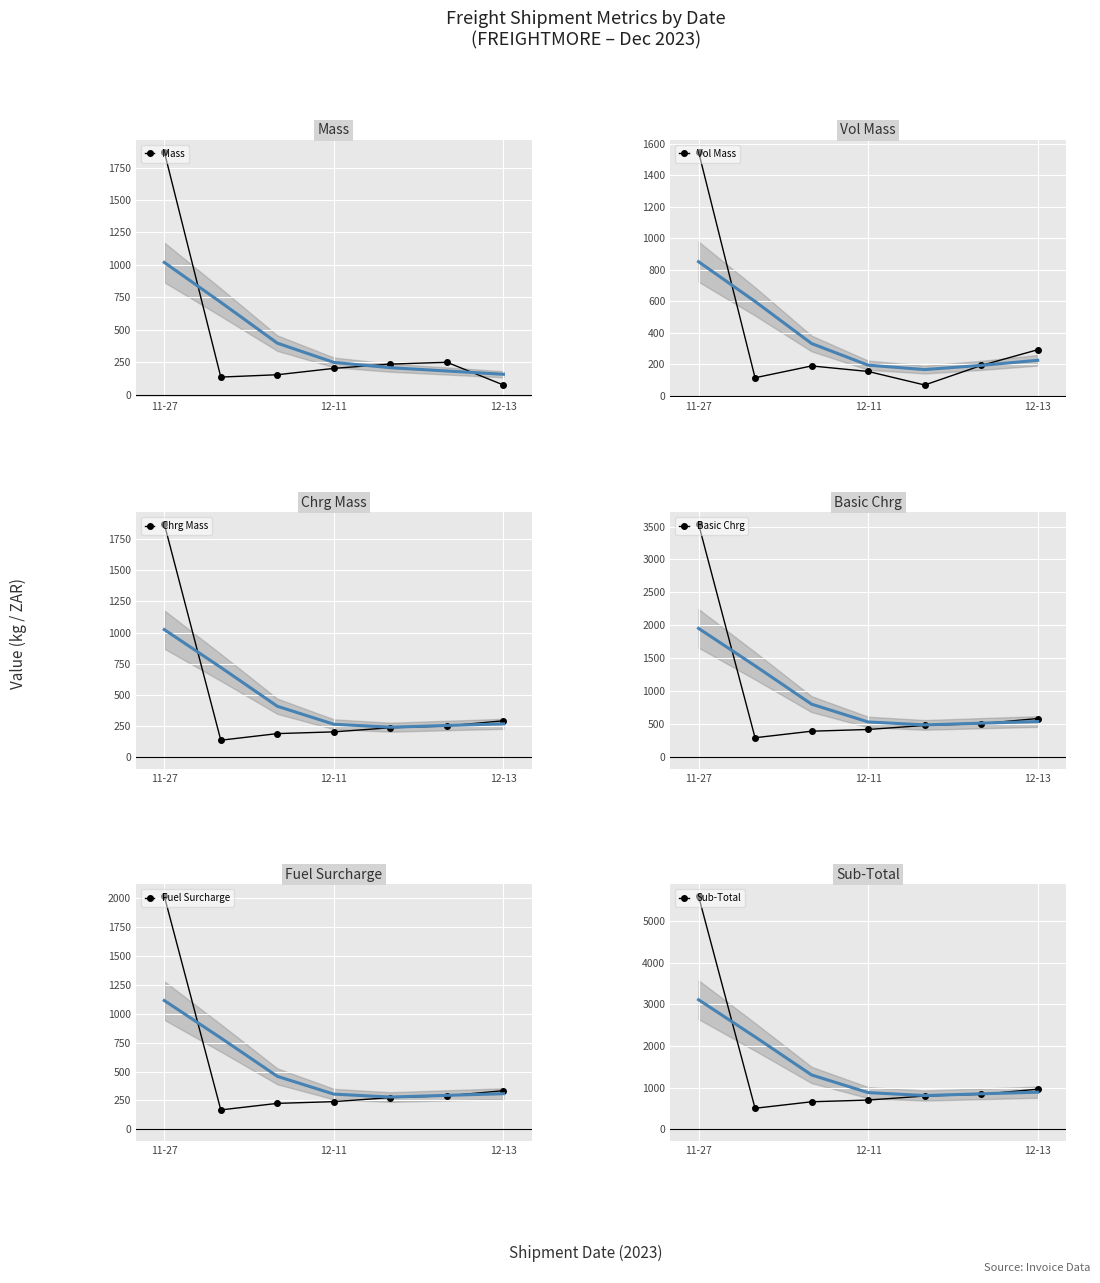

What is the lowest value of the Mass series?

75